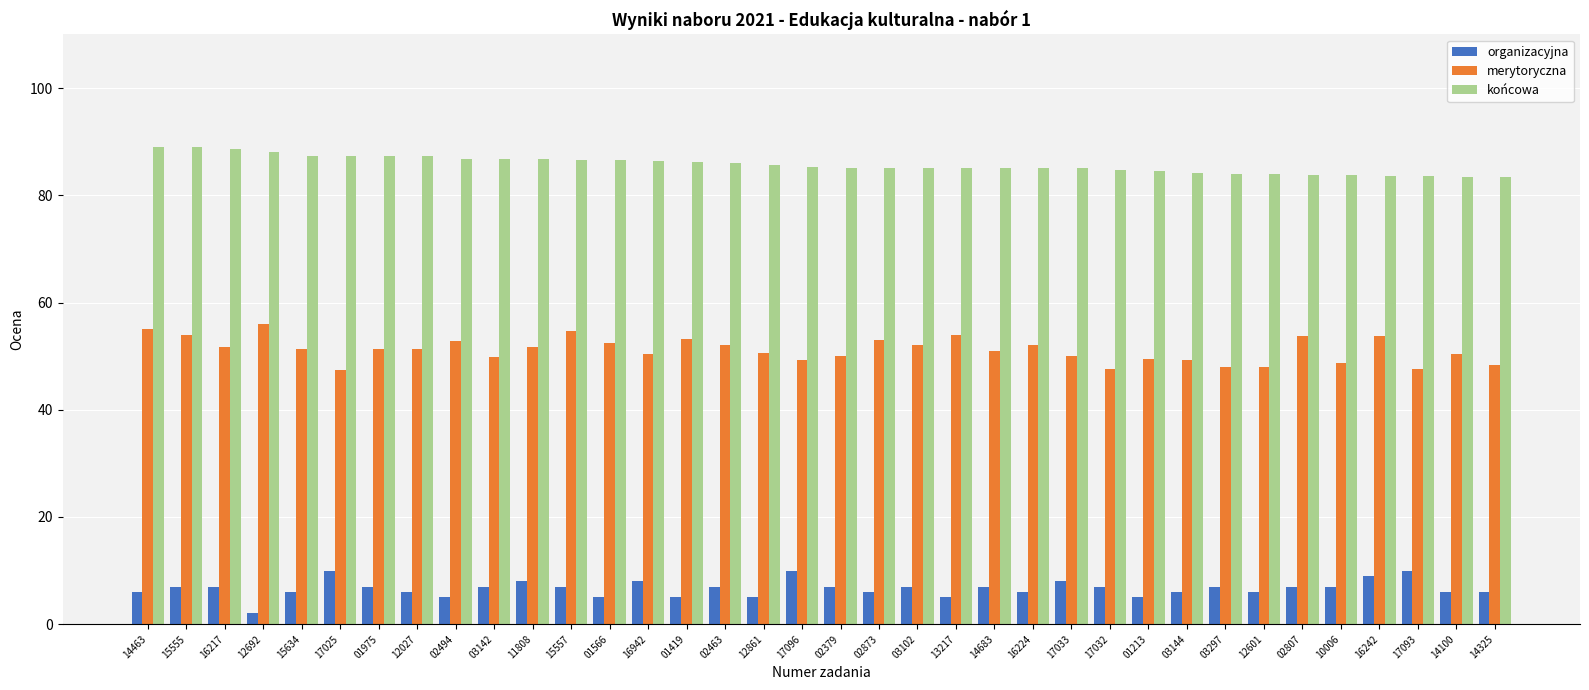

How many bars are there in each group?

3